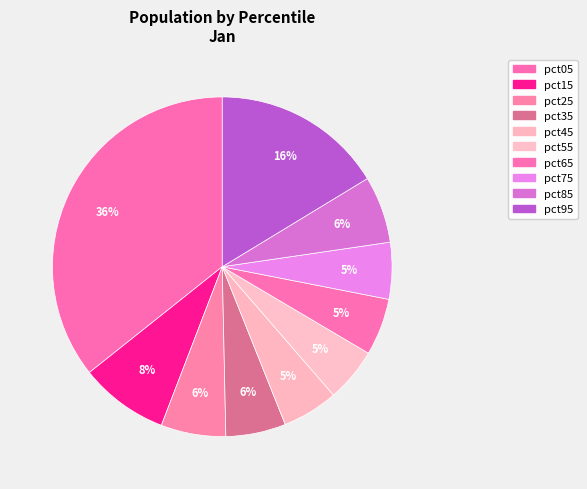

Combined, what portion of the pie is pct05 and pct25?

41.9%